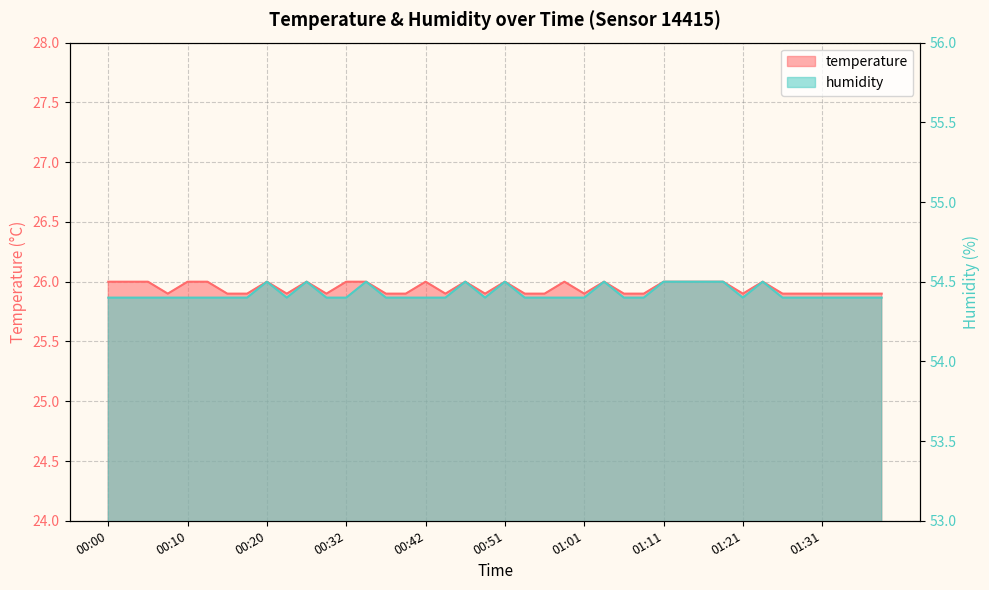

Which series has the widest spread of values?

temperature